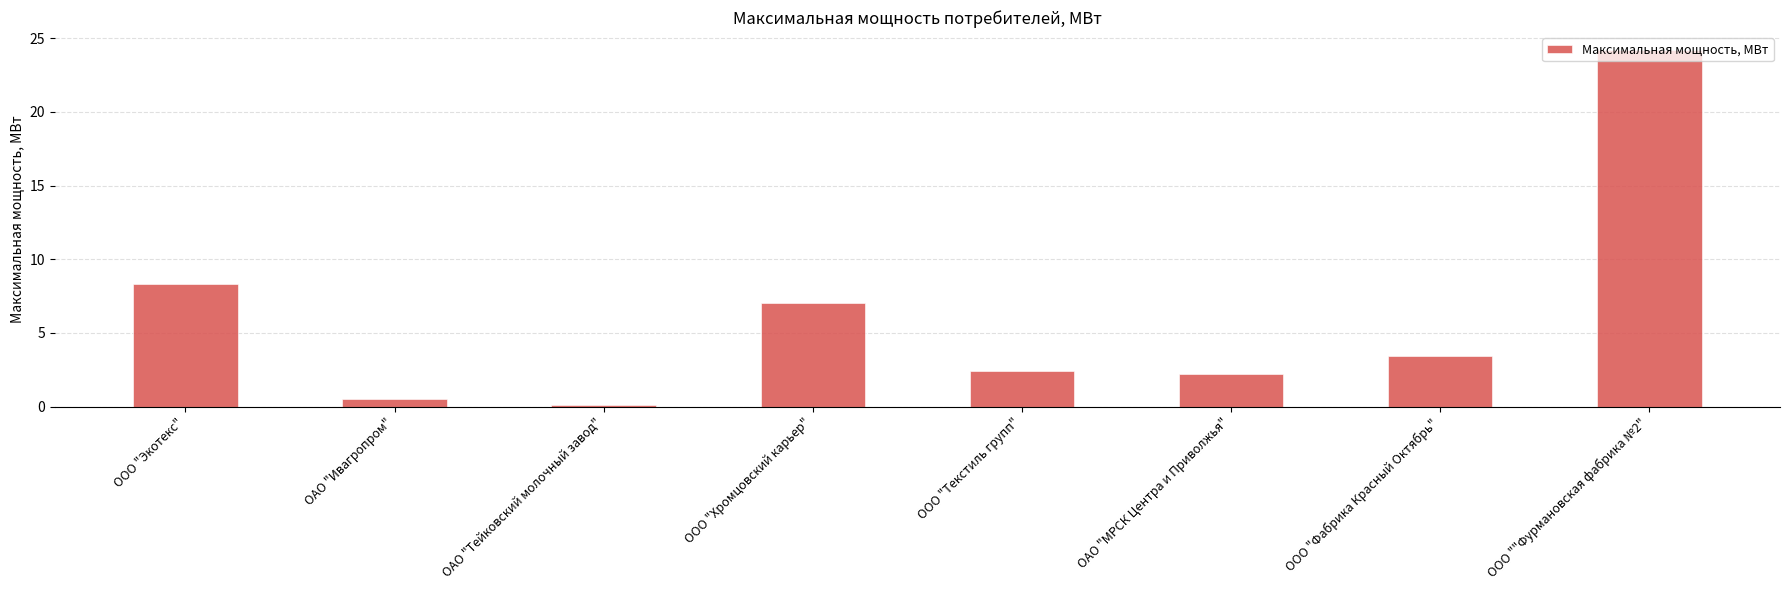

What is the label of the 3rd bar from the left?

ОАО "Тейковский молочный завод"